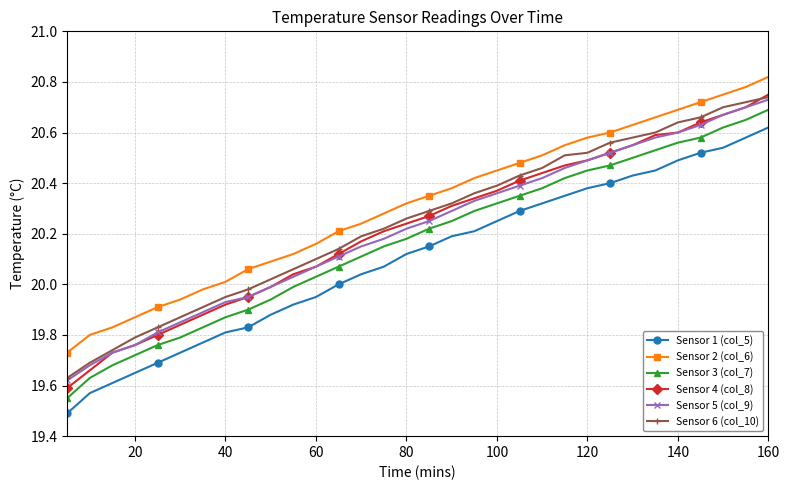

Which series has the largest total across all categories?

Sensor 2 (col_6)